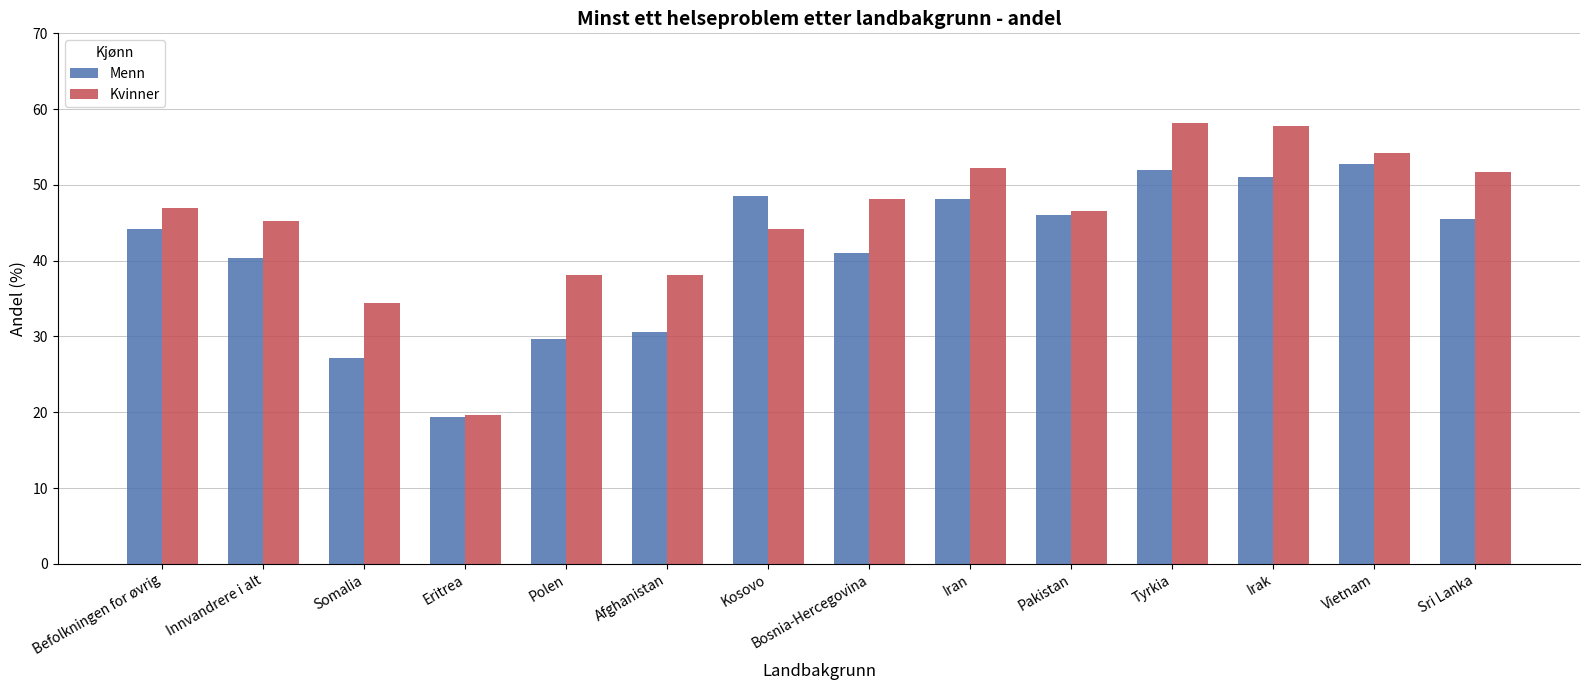

What is the difference between the second highest and minimum values in the Kvinner series?

38.1